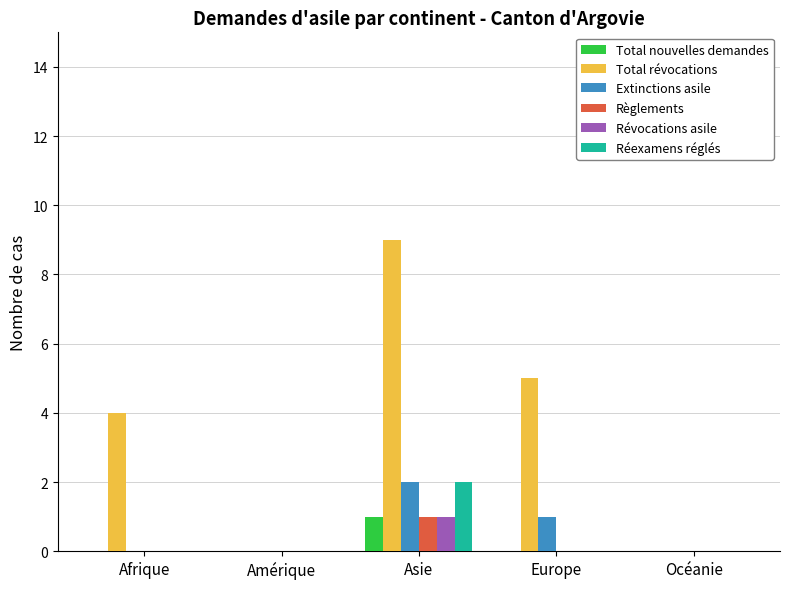

Is it true that Total nouvelles demandes equals -1 at Afrique?

False